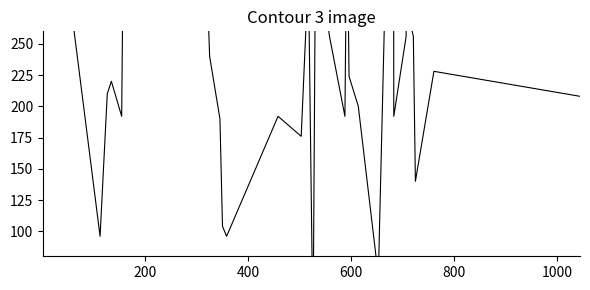

At which label is the value closest to 290?

800